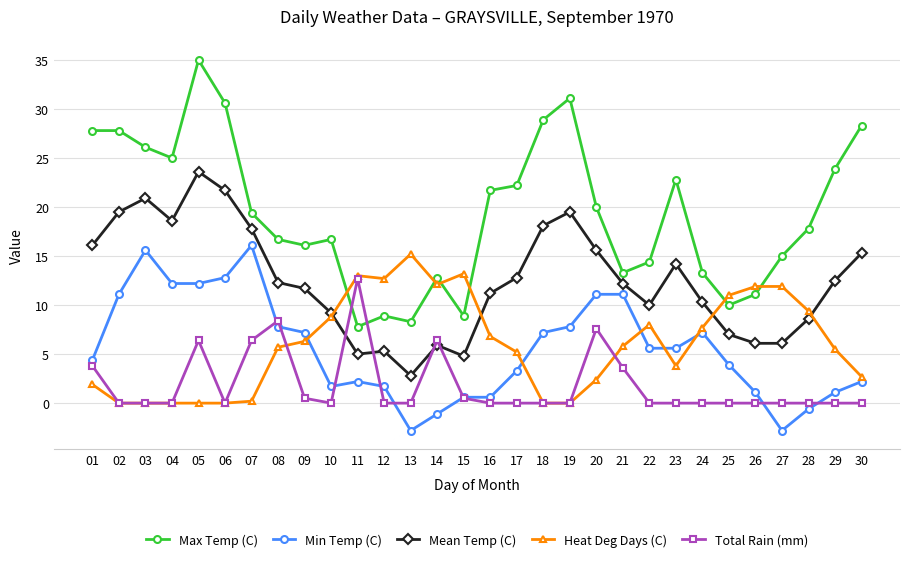

Which category has the highest value across all series?

05